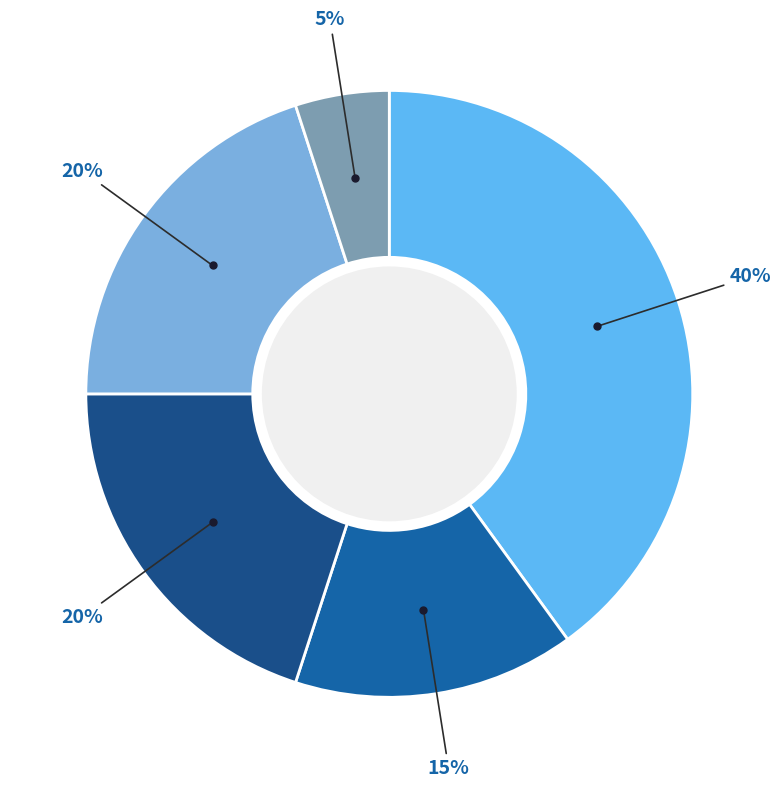

Count the number of slices in the pie.

5